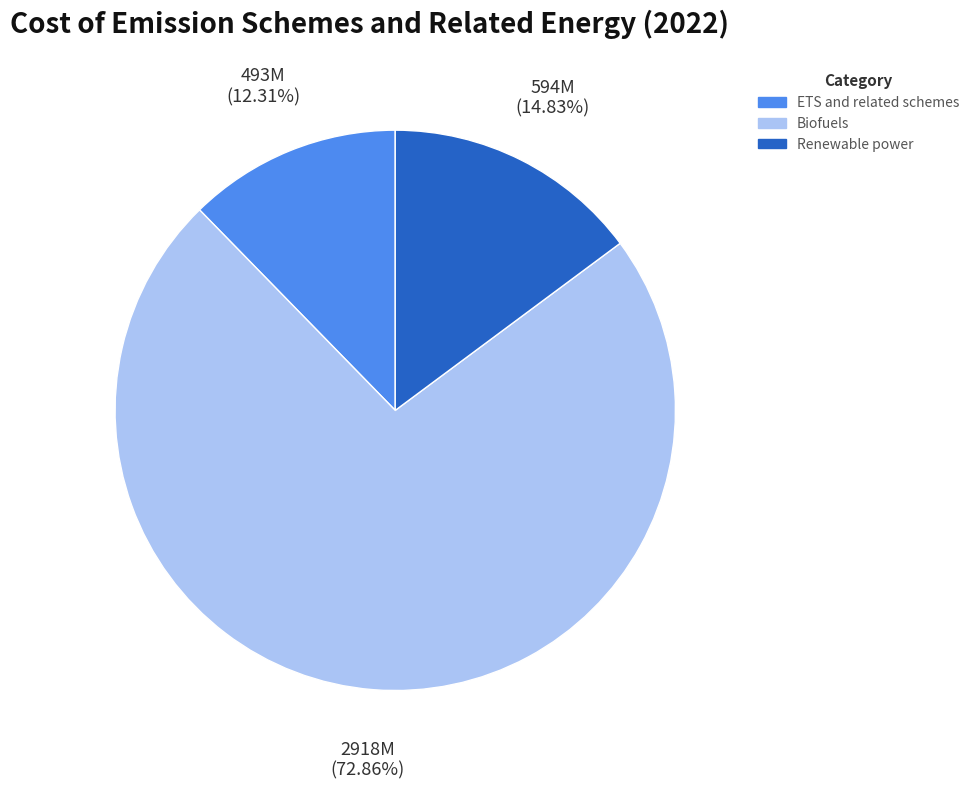

Does Renewable power account for over 50% of the chart?

No